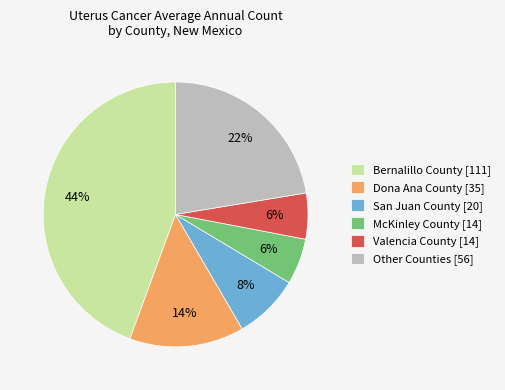

Which has a higher value, San Juan County [20] or Other Counties [56]?

Other Counties [56]